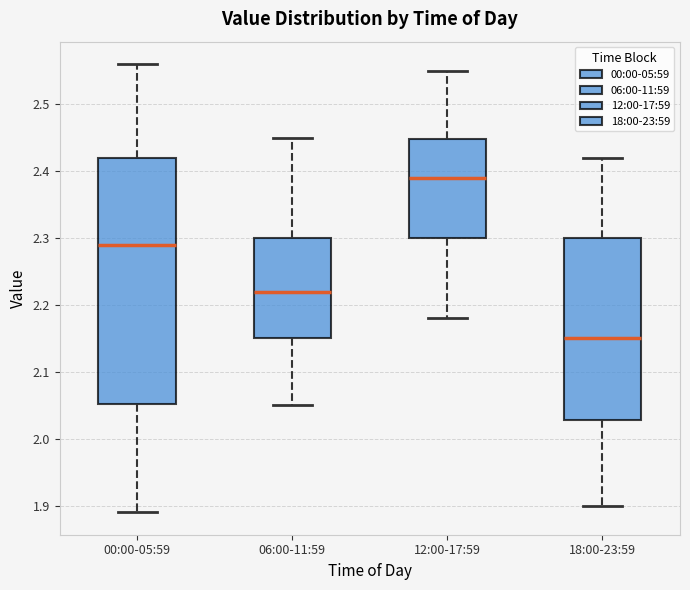

Reading left to right, read every box against the y-axis: the position of its median line, the range the box covers, and the ends of its whiskers. The values are not printed on the chart, so give them approximately, as read against the axis.

00:00-05:59: median 2.29, box 2.05 to 2.42, whiskers 1.89 to 2.56
06:00-11:59: median 2.22, box 2.15 to 2.30, whiskers 2.05 to 2.45
12:00-17:59: median 2.39, box 2.30 to 2.45, whiskers 2.18 to 2.55
18:00-23:59: median 2.15, box 2.03 to 2.30, whiskers 1.90 to 2.42